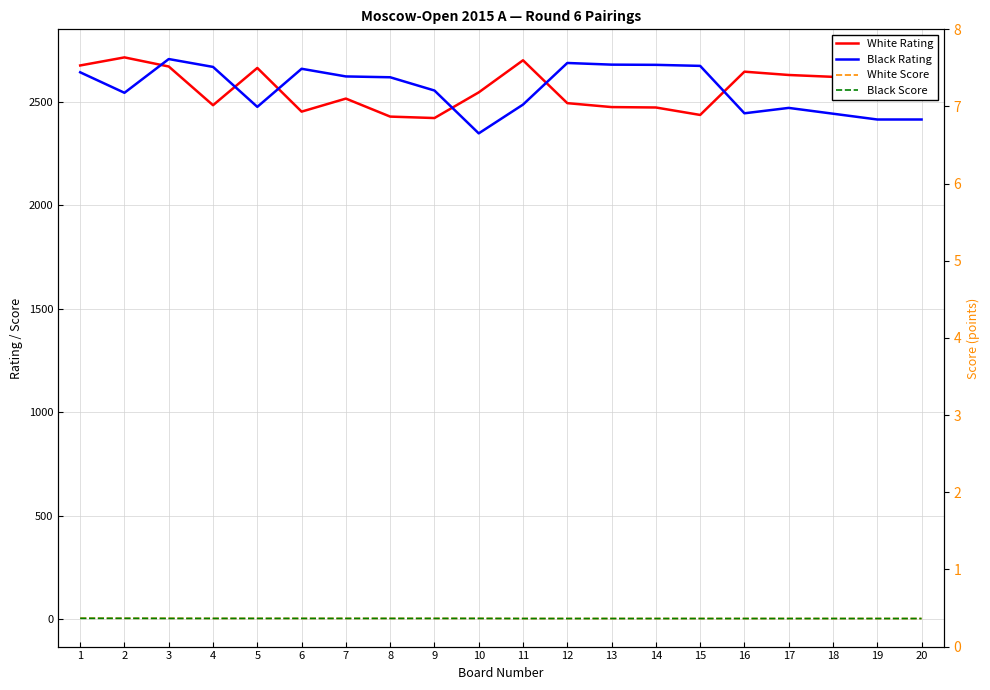

What is the total value across all series at 14?

5157.0